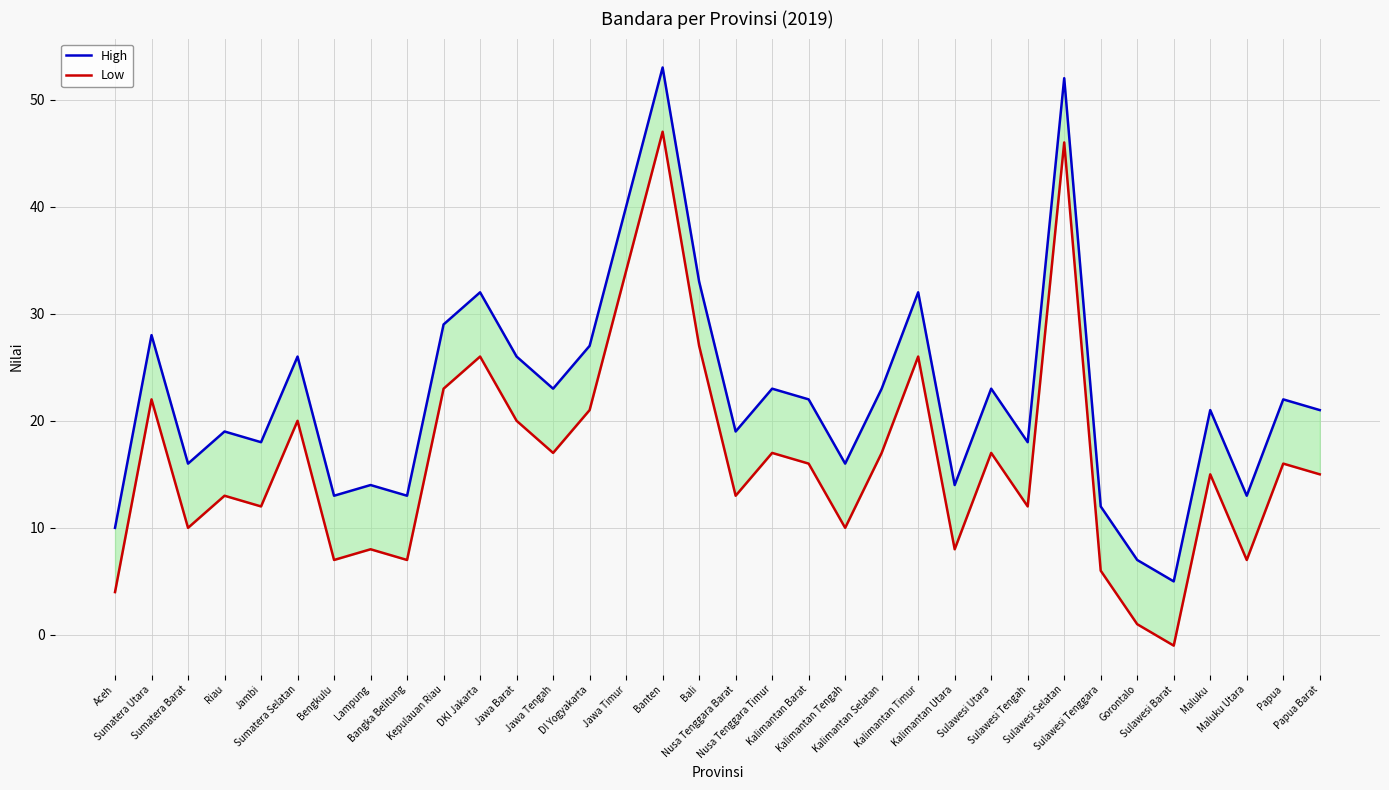

What are all the series names shown in the legend?

High, Low